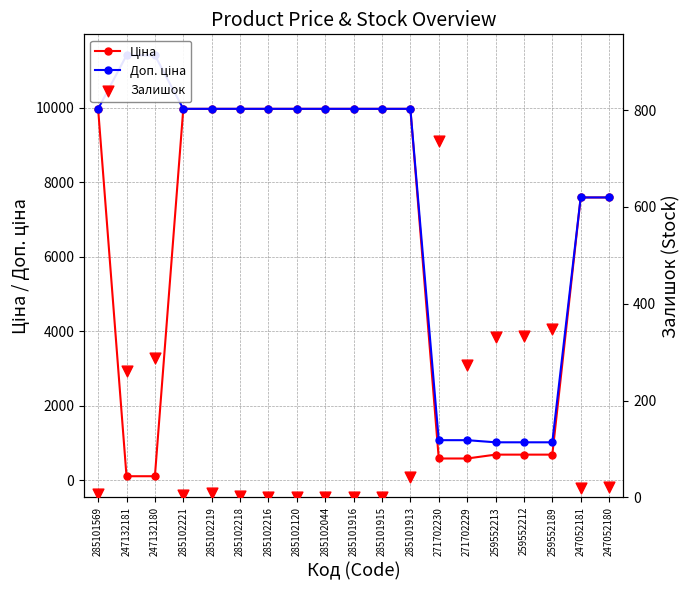

Which series reaches the minimum Y coordinate?

Залишок